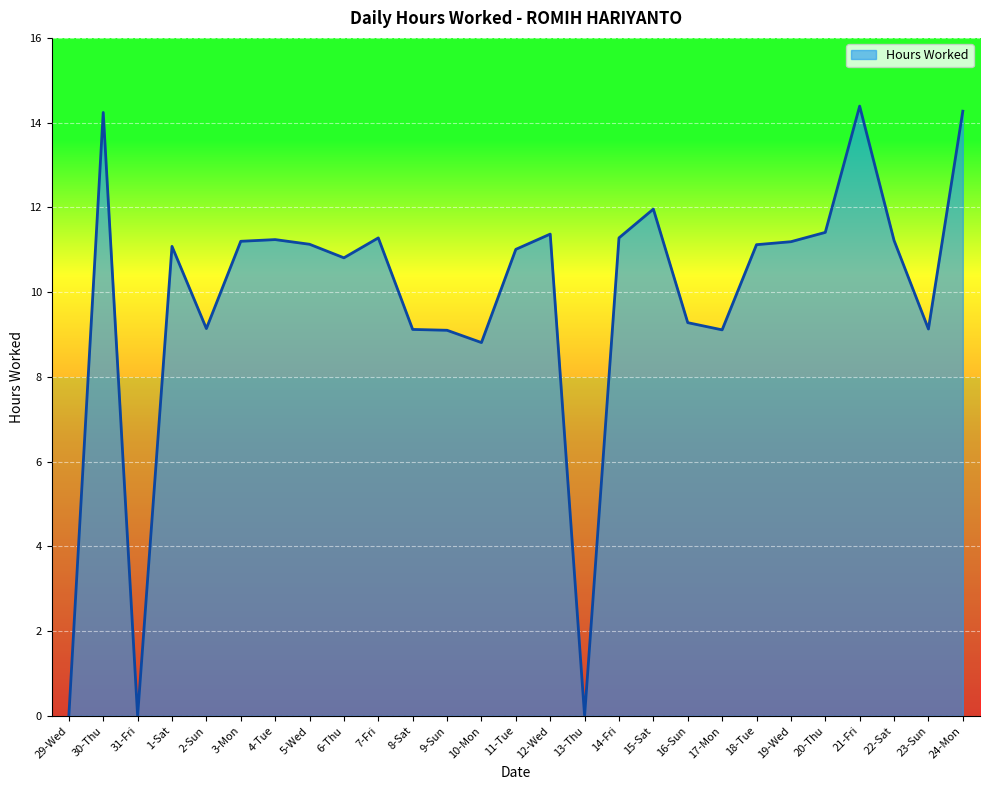

What is the change in value from 1-Sat to 4-Tue?

+0.2